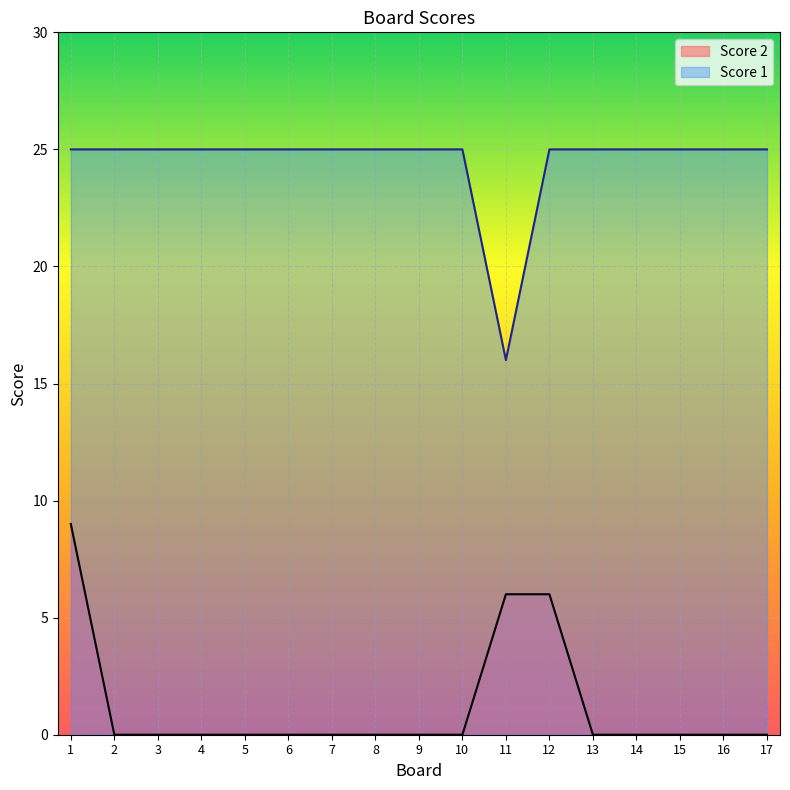

At which label is Score 2 closest to 4?

11